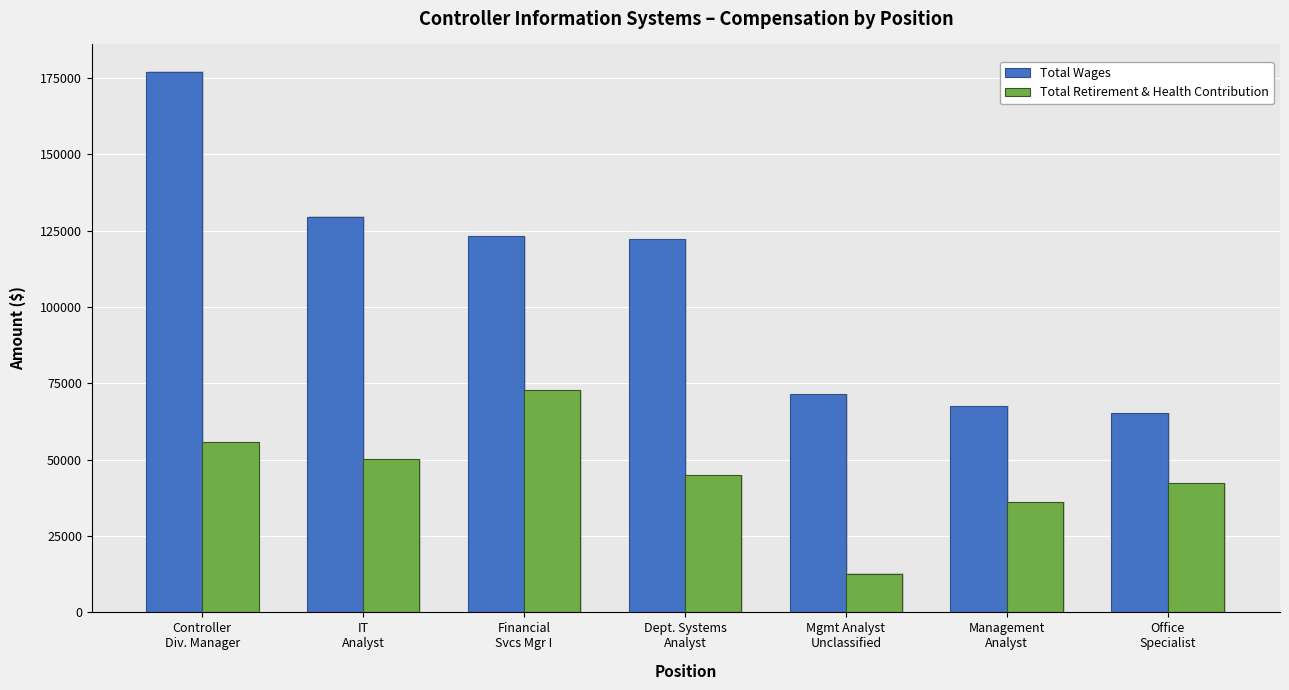

What is the label of the 5th bar from the left?

Mgmt Analyst
Unclassified